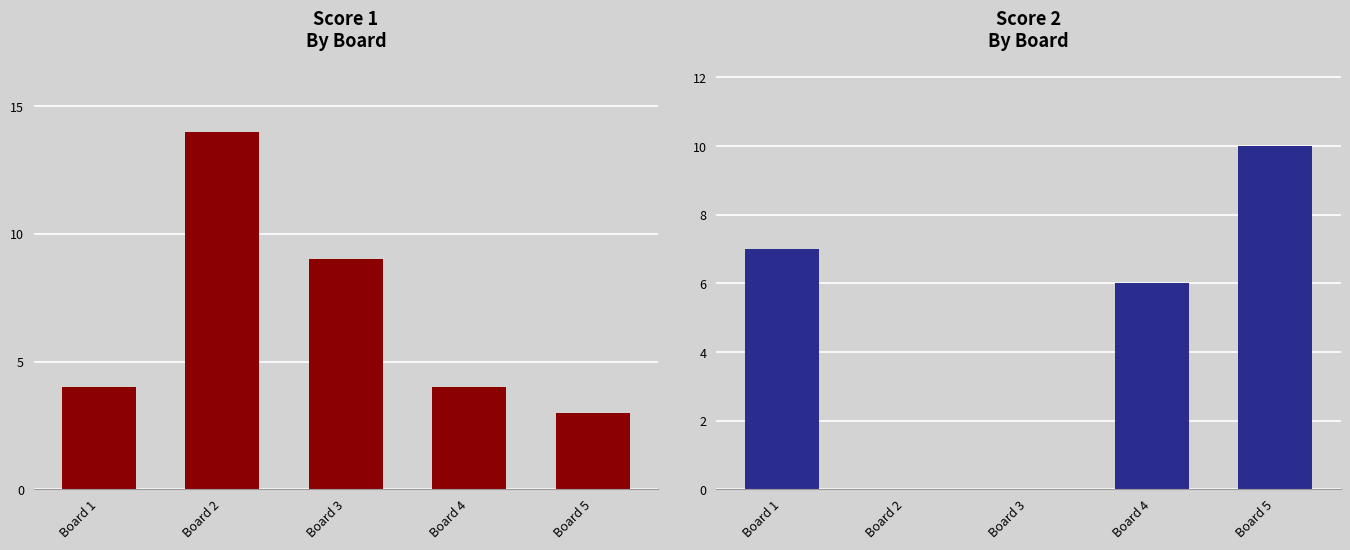

What is the average value of the Score 1 series?

7